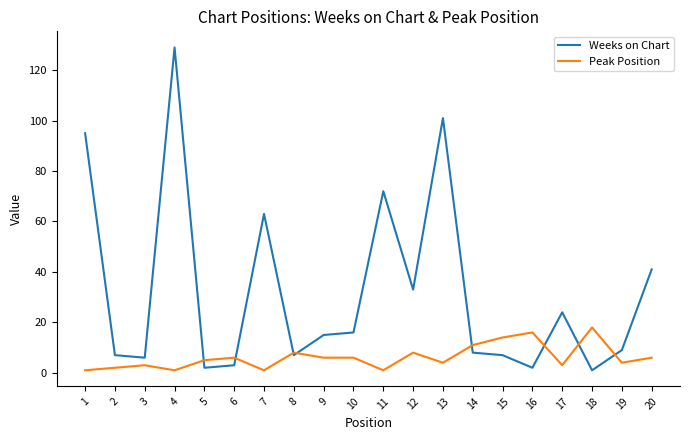

Reading left to right, transcribe all the data shown in this chart.

Weeks on Chart: 95	7	6	129	2	3	63	7	15	16	72	33	101	8	7	2	24	1	9	41
Peak Position: 1	2	3	1	5	6	1	8	6	6	1	8	4	11	14	16	3	18	4	6